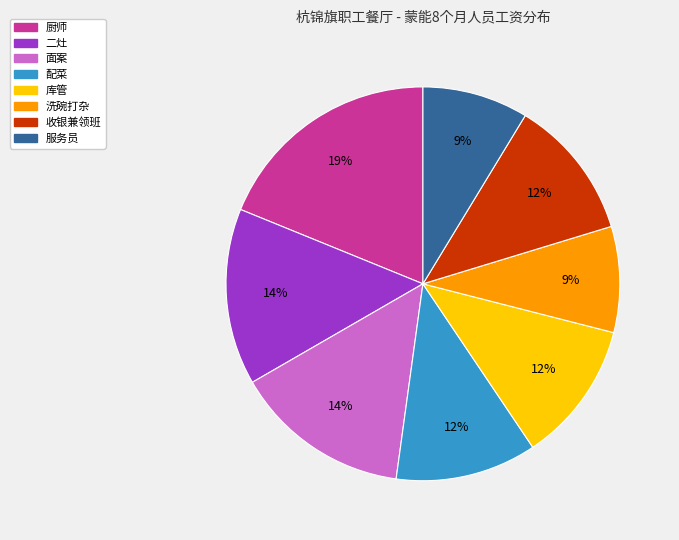

Is the sum of 面案 and 洗碗打杂 greater than half?

No